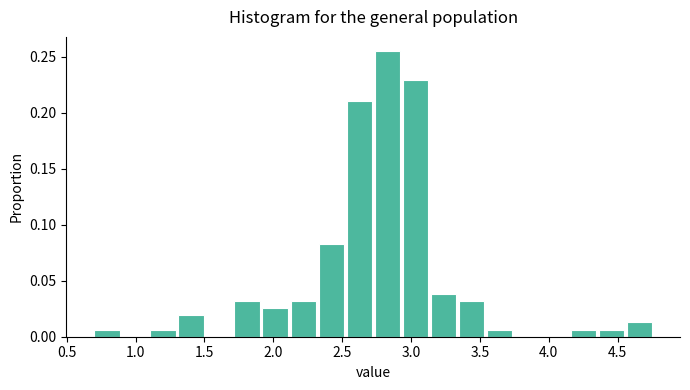

Reading left to right, transcribe this chart: for each bar, give the range it covers on the x-axis and its height. Neither the bar edges nor the heights are printed on the chart, so give them approximately, as read against the axes.

0.70 to 0.90: 0.005
0.90 to 1.10: 0
1.10 to 1.30: 0.005
1.30 to 1.50: 0.020
1.50 to 1.70: 0
1.70 to 1.90: 0.030
1.90 to 2.10: 0.025
2.10 to 2.35: 0.030
2.35 to 2.55: 0.085
2.55 to 2.75: 0.210
2.75 to 2.95: 0.255
2.95 to 3.15: 0.230
3.15 to 3.35: 0.040
3.35 to 3.55: 0.030
3.55 to 3.75: 0.005
3.75 to 3.95: 0
3.95 to 4.15: 0
4.15 to 4.35: 0.005
4.35 to 4.55: 0.005
4.55 to 4.75: 0.015